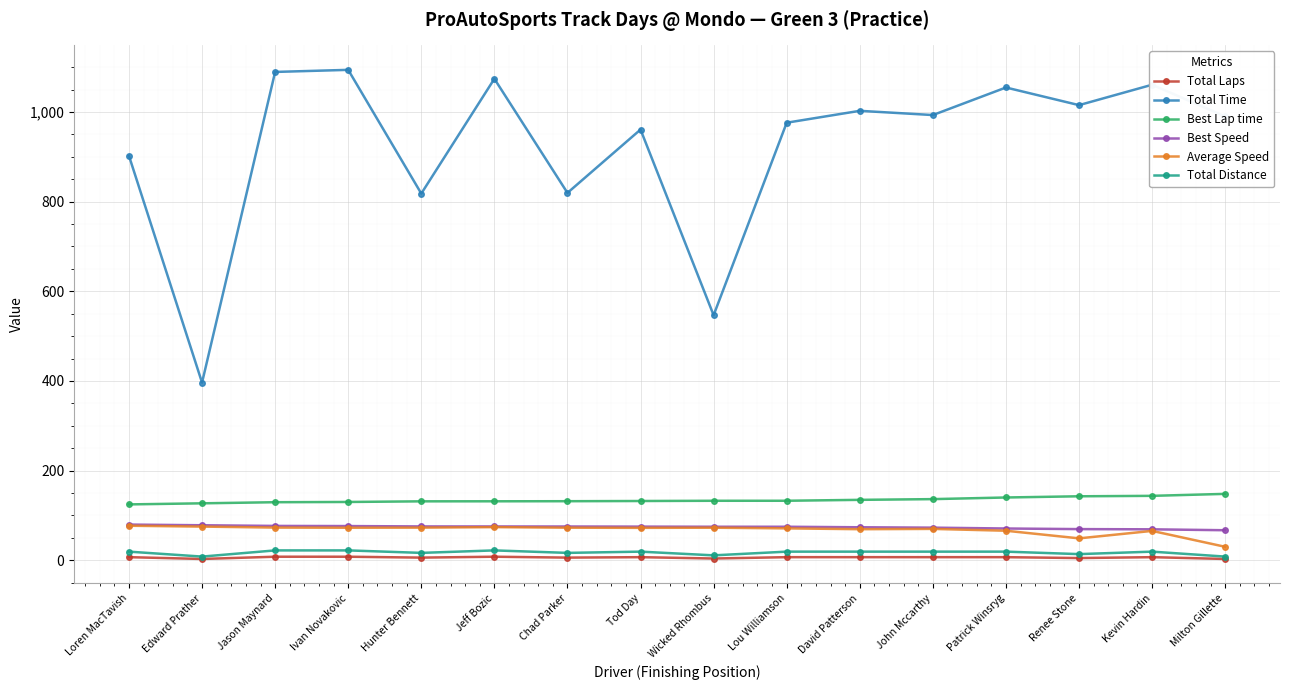

How many lines are shown in the chart?

6